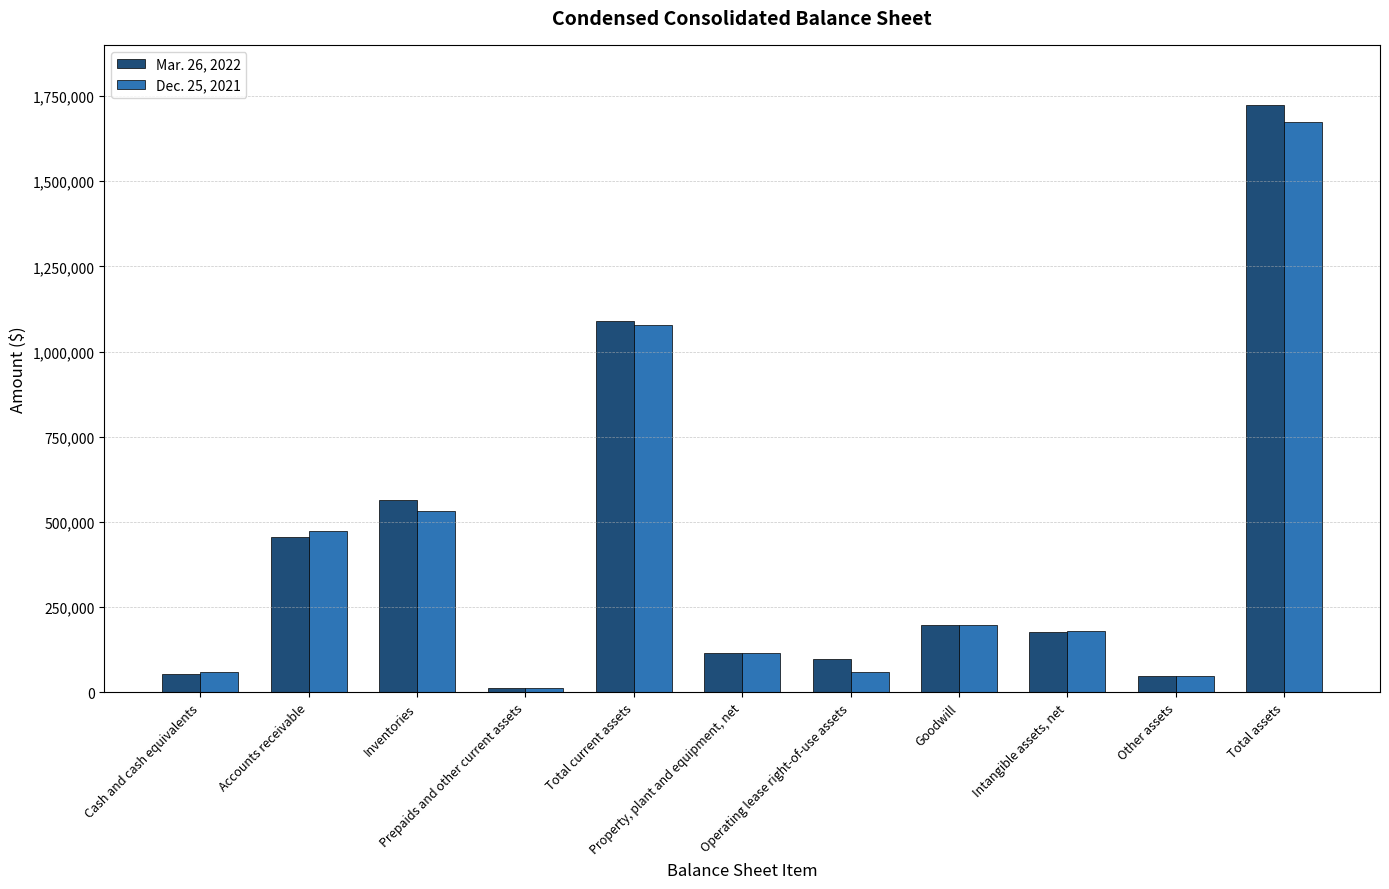

List the series in order of their overall mean, highest first.

Mar. 26, 2022, Dec. 25, 2021